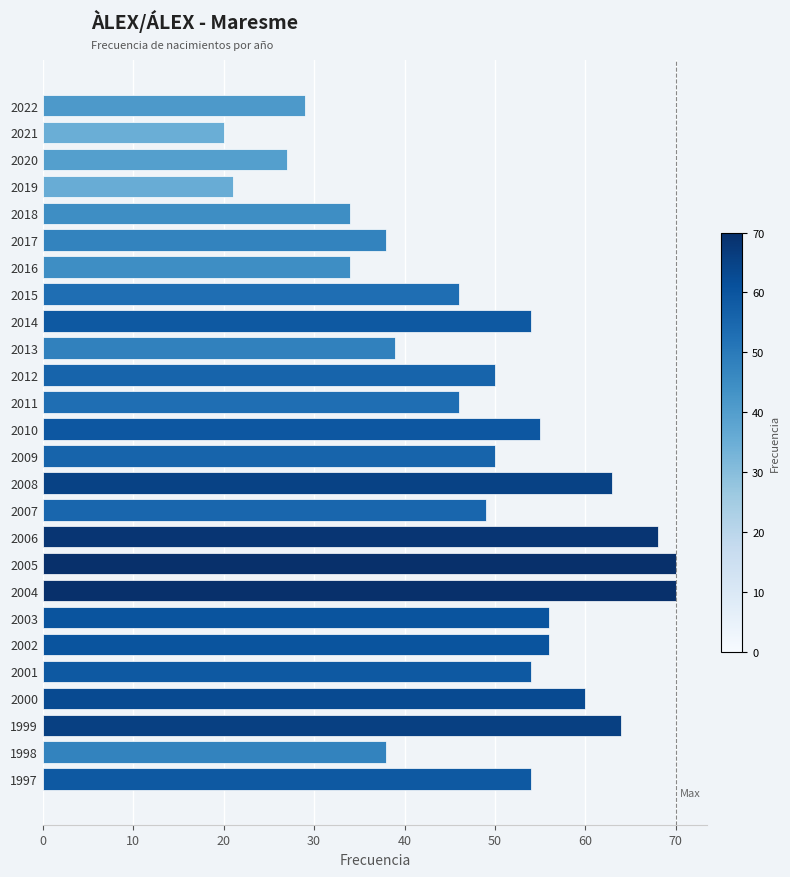

How many bars are there in total?

26